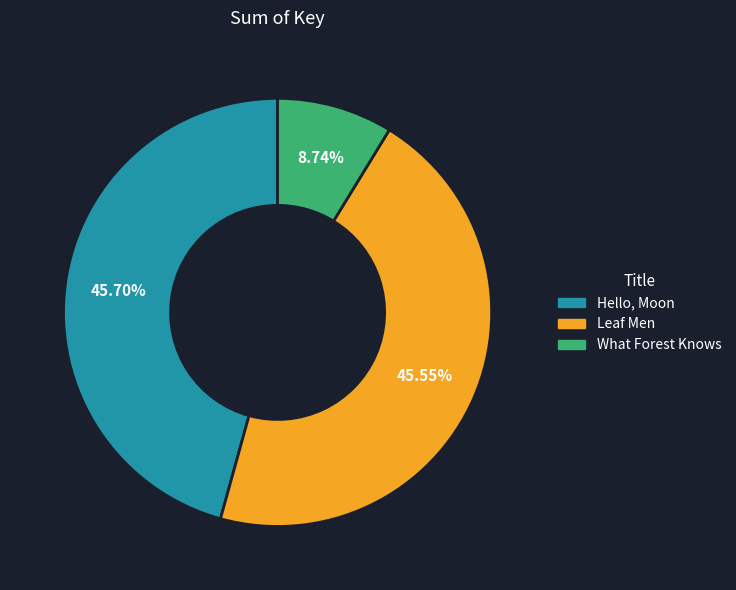

Rank the categories by value from lowest to highest.

What Forest Knows, Leaf Men, Hello, Moon